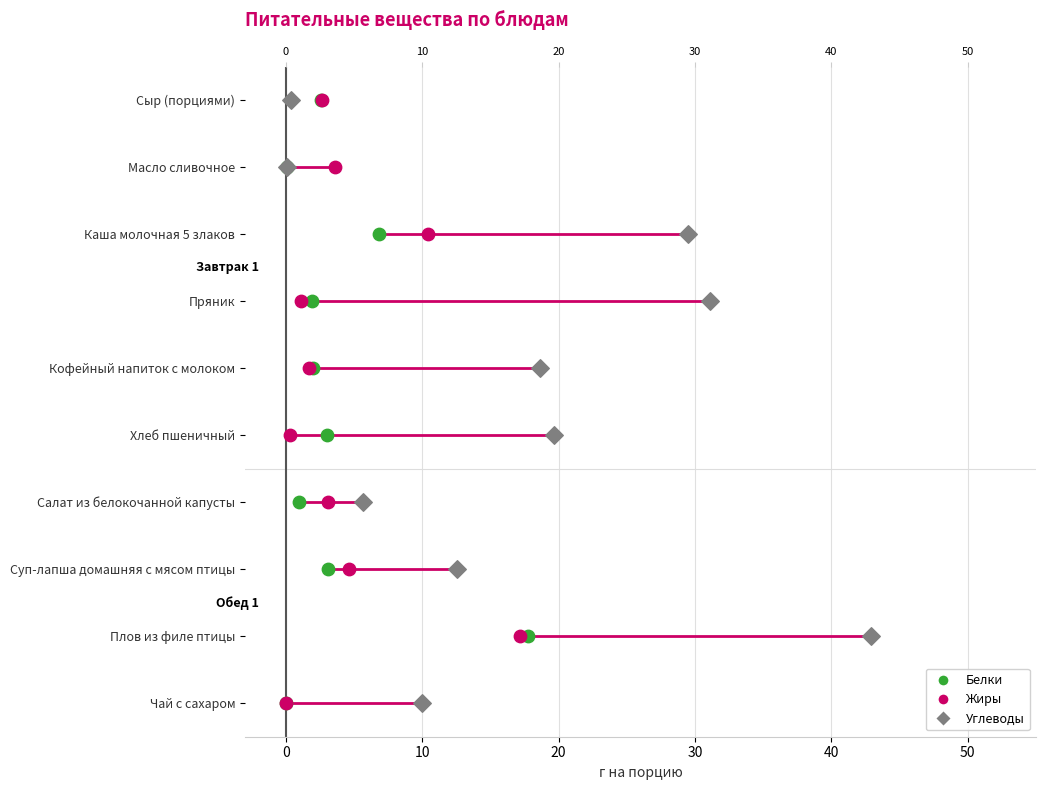

Is the value of Углеводы at 60 greater than the value of Белки at 40?

Yes